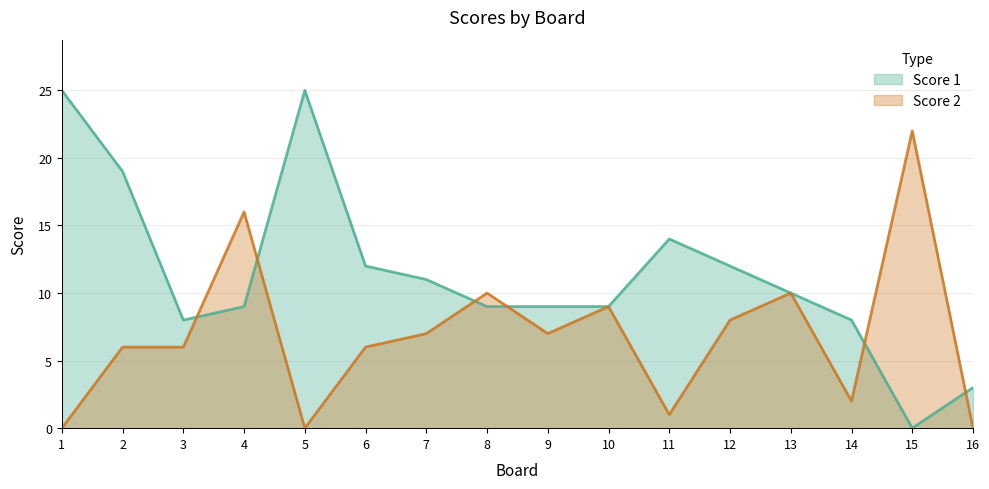

Which series ends up on top after the final intersection of Score 1 and Score 2?

Score 1